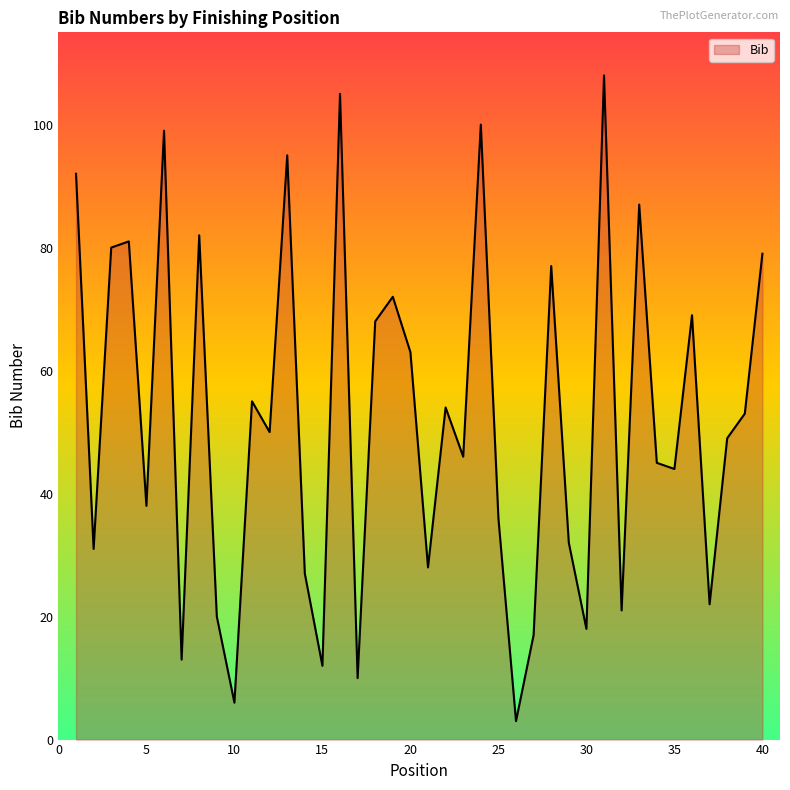

What is the difference between the maximum and minimum values?

105